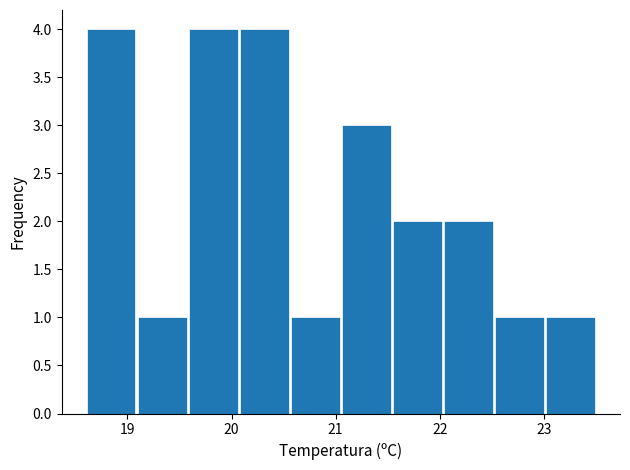

What is the height of the bar covering 22.52 to 23.01 on the x-axis? Neither the bar edges nor the heights are printed on the chart, so give them approximately, as read against the axes.

1